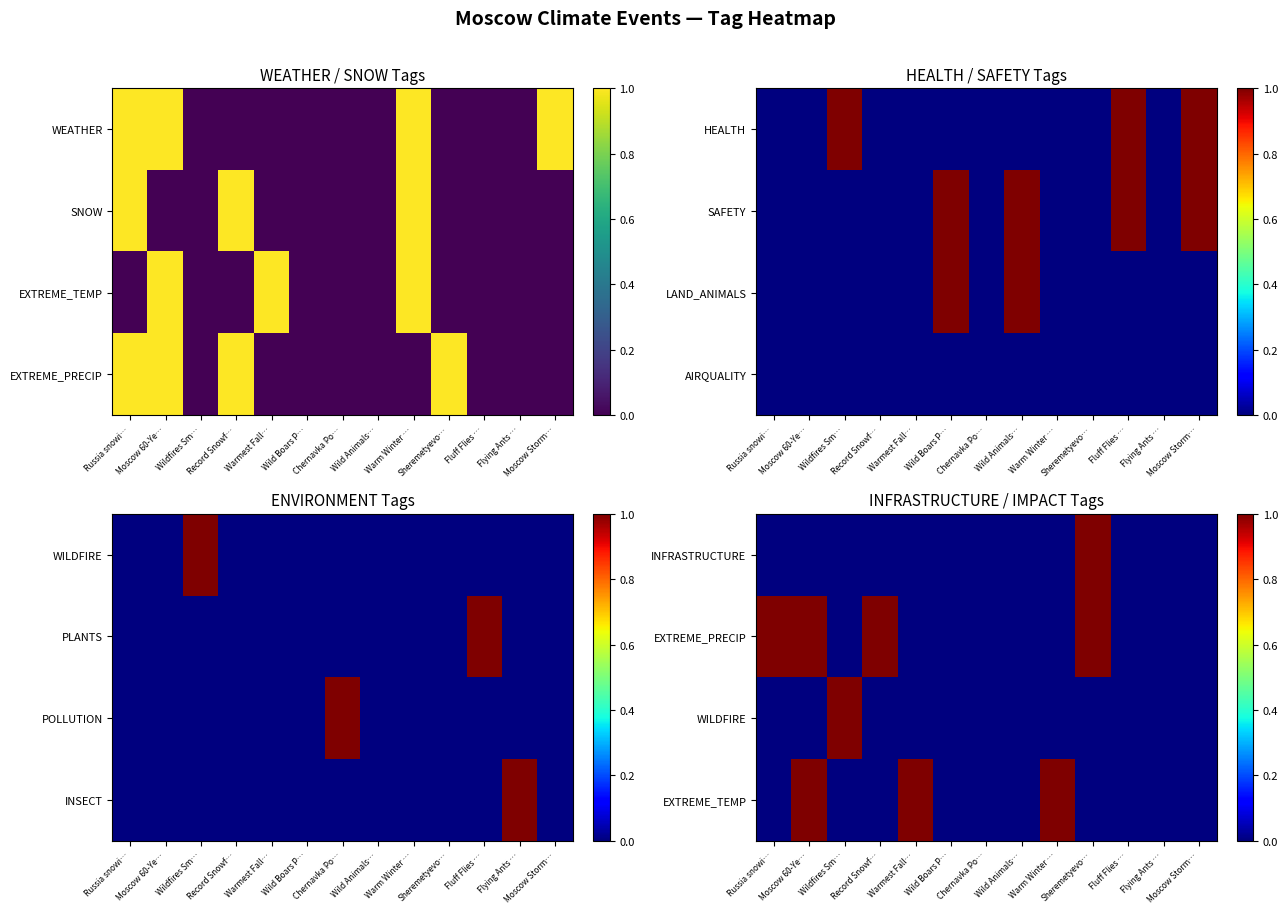

The INFRASTRUCTURE series shows 0 at Warmest Fall…. True or false?

True